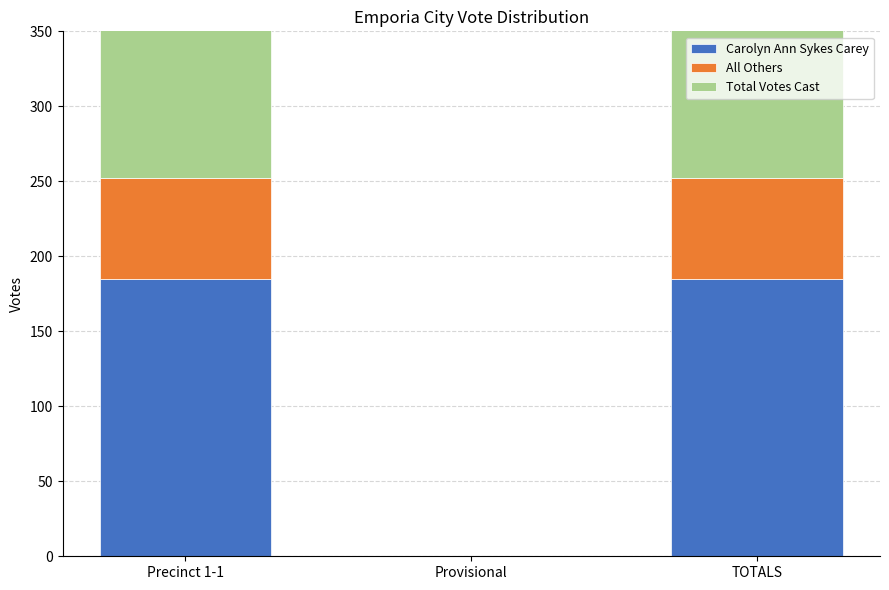

List the series in order of their overall mean, lowest first.

All Others, Carolyn Ann Sykes Carey, Total Votes Cast